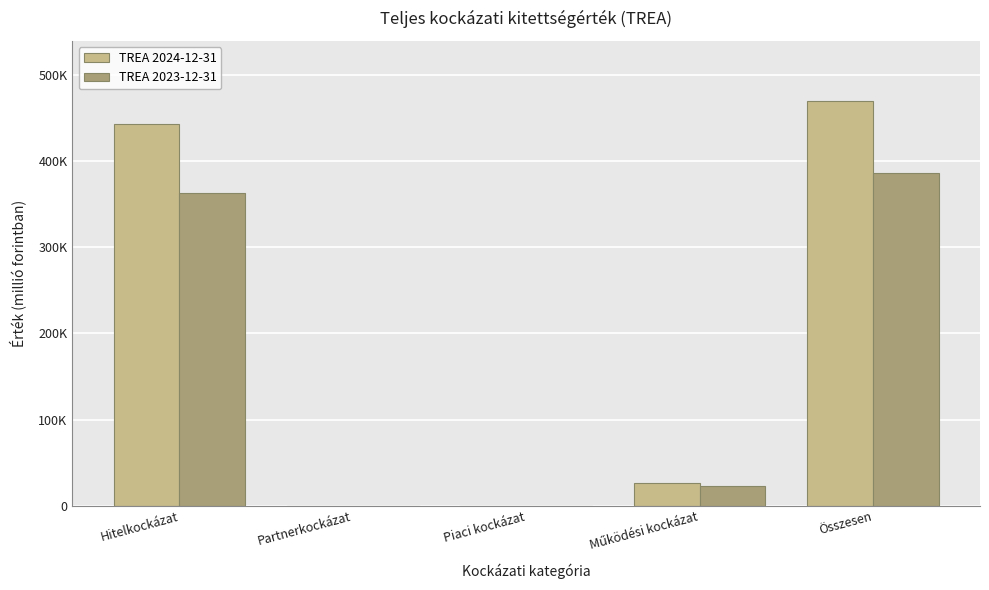

What are all the series names shown in the legend?

TREA 2024-12-31, TREA 2023-12-31